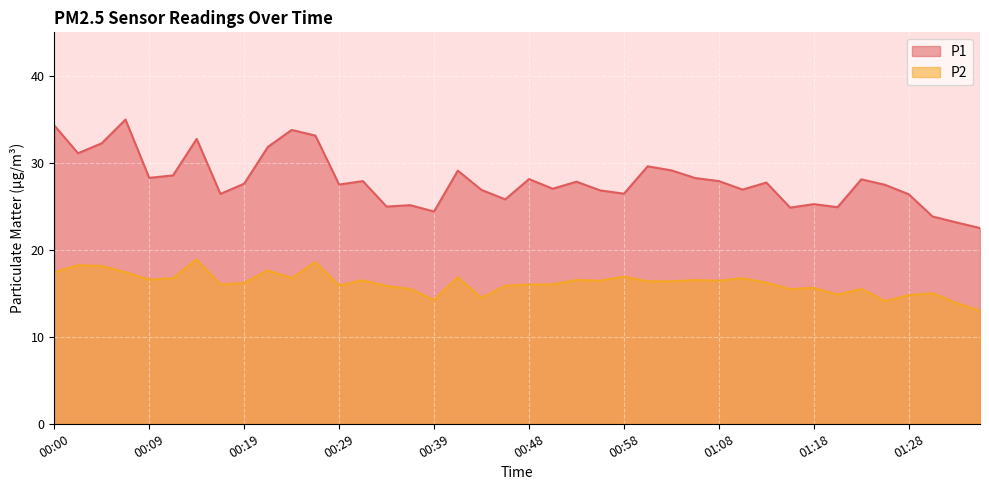

Does the chart display data point markers on the line(s)?

No